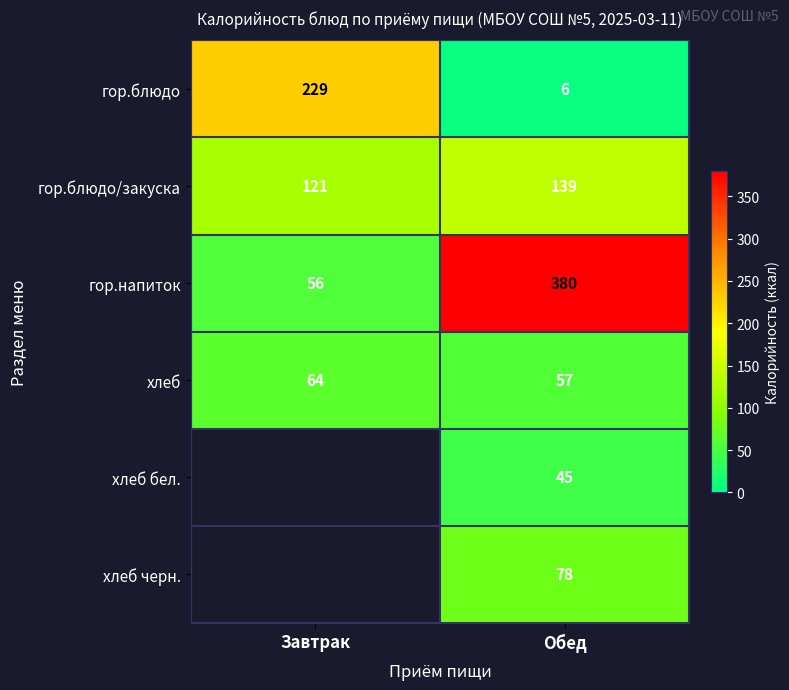

What is the sum of the гор.напиток values at Завтрак and Обед?

436